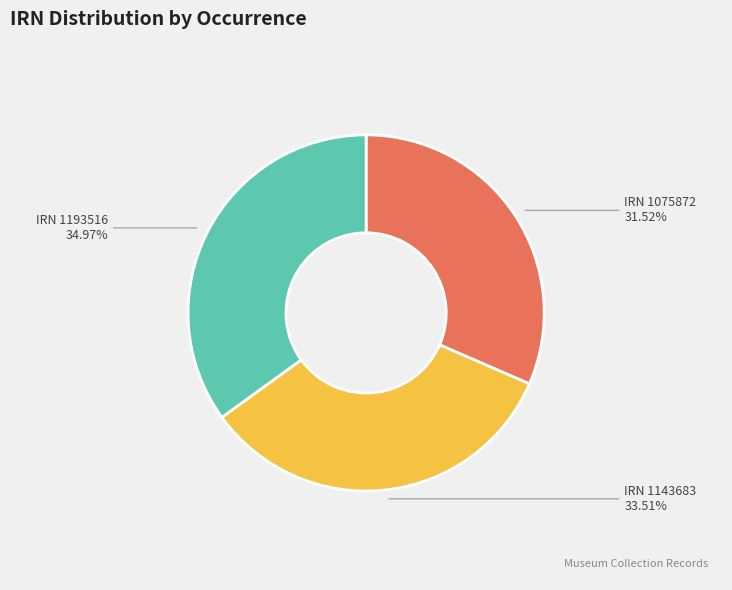

What is the largest slice in the pie chart?

IRN 1193516